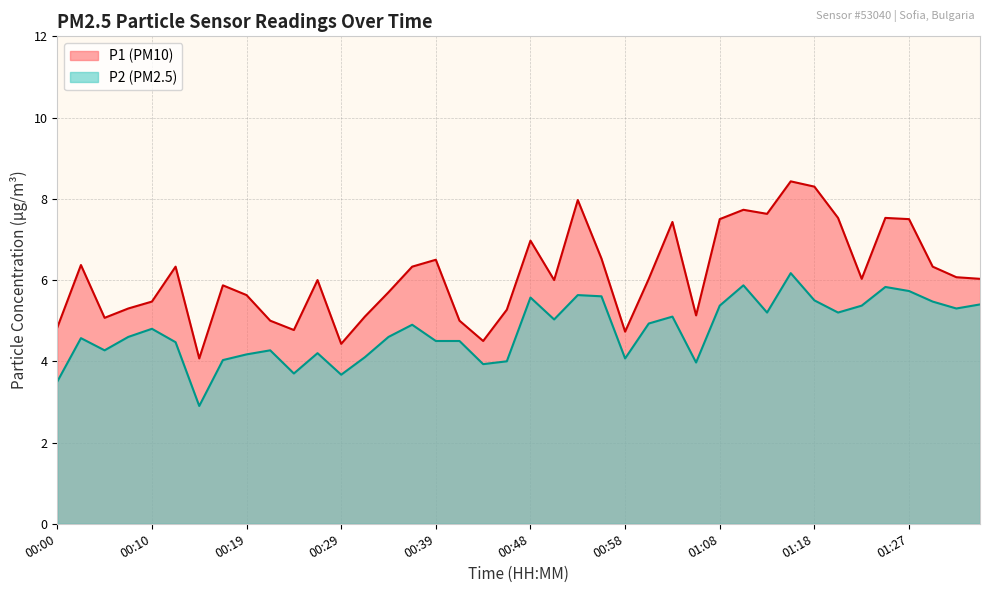

What is the approximate value of P1 at 00:00?

4.8